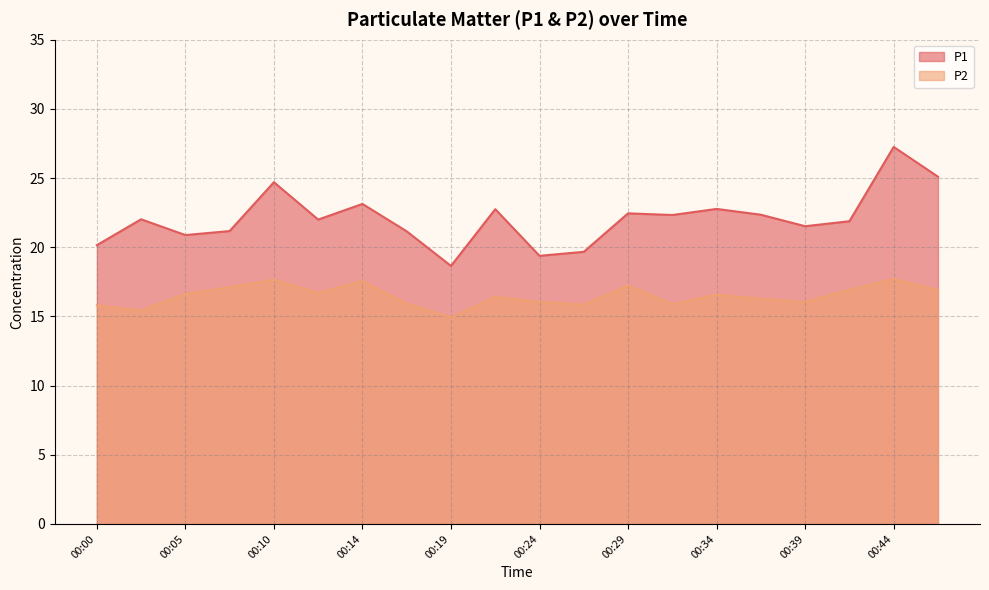

True or false: P1 and P2 intersect in this chart.

False